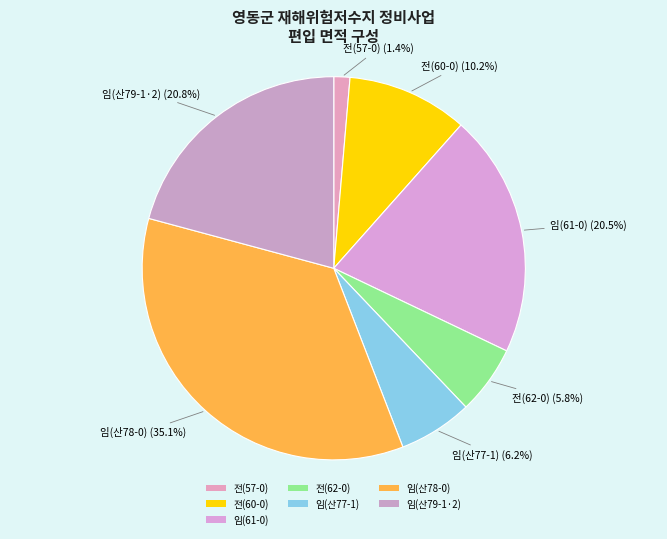

How many segments does this pie chart have?

7